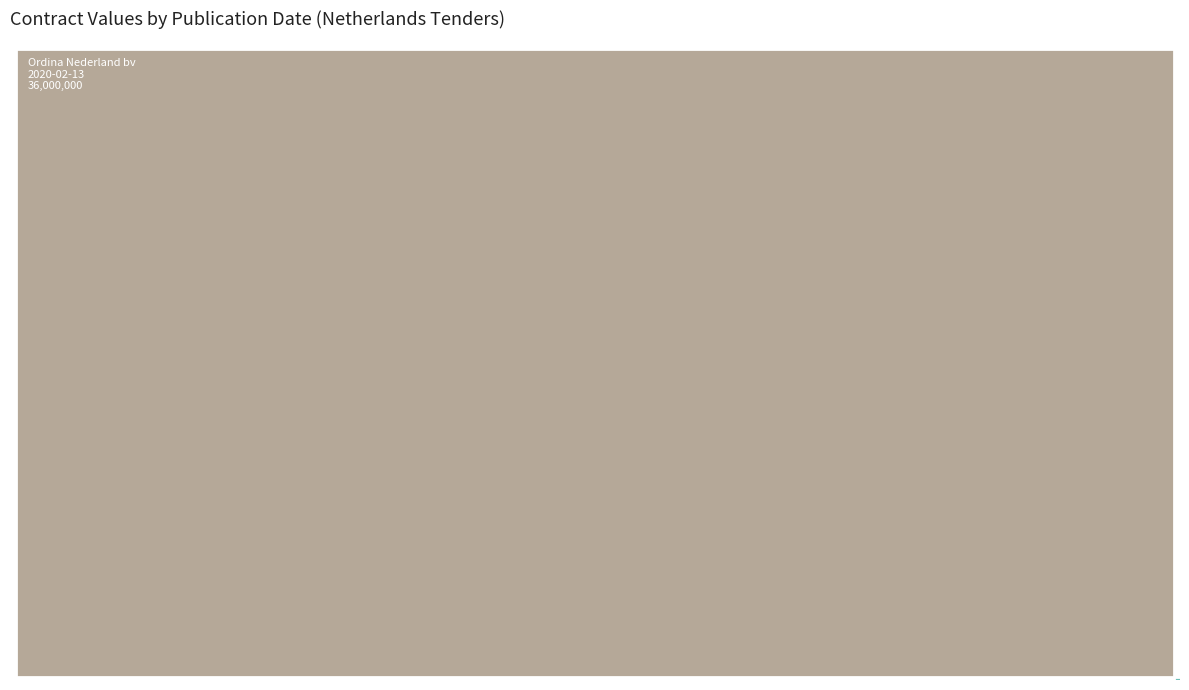

What is the ratio of the value at 2019-02-01 to the value at 2019-02-01?

1.0